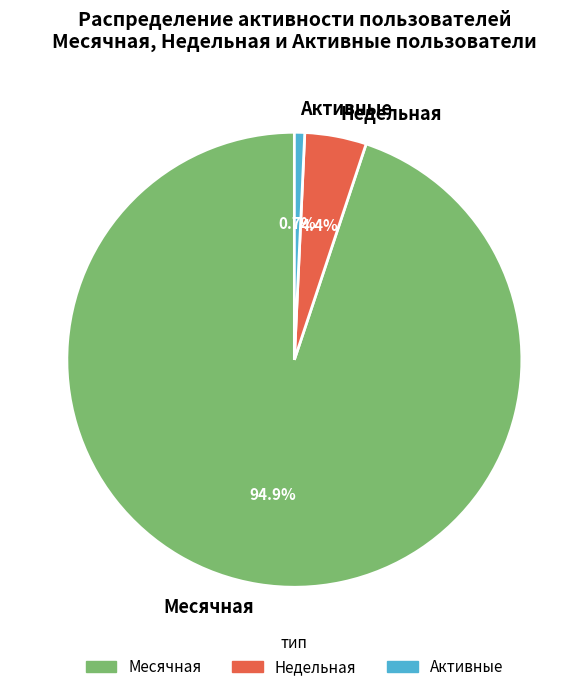

Count the number of slices in the pie.

3